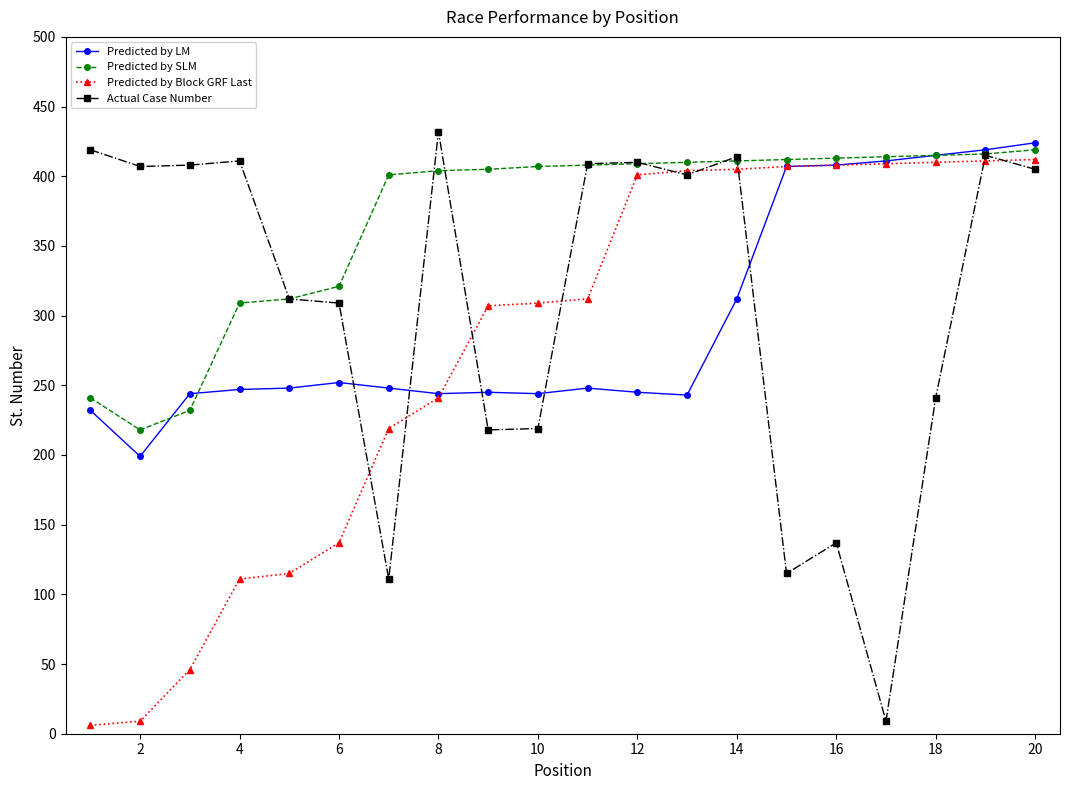

What is the minimum value for Predicted by LM?

199